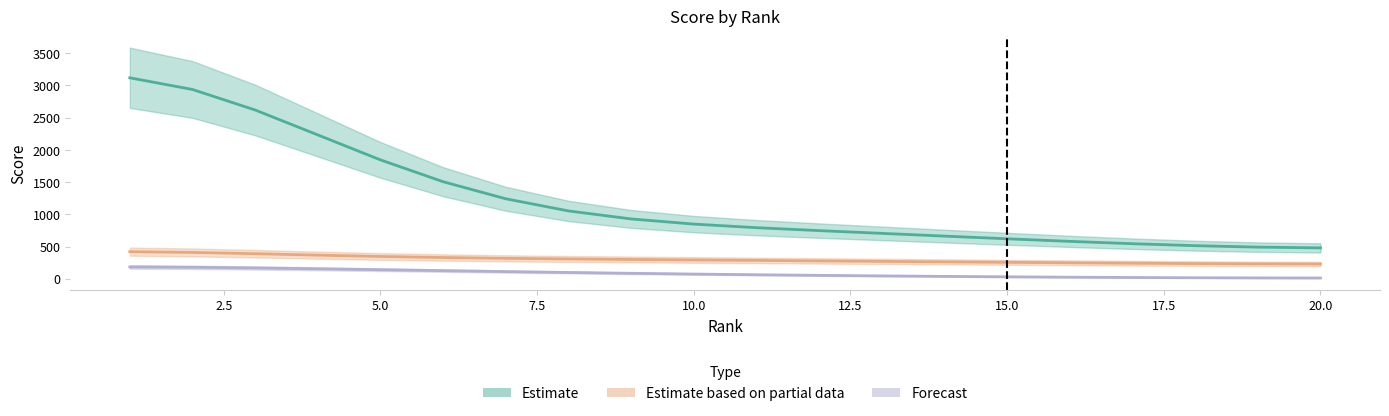

At 1, list the series in order from smallest to largest.

Forecast, Estimate based on partial data, Estimate